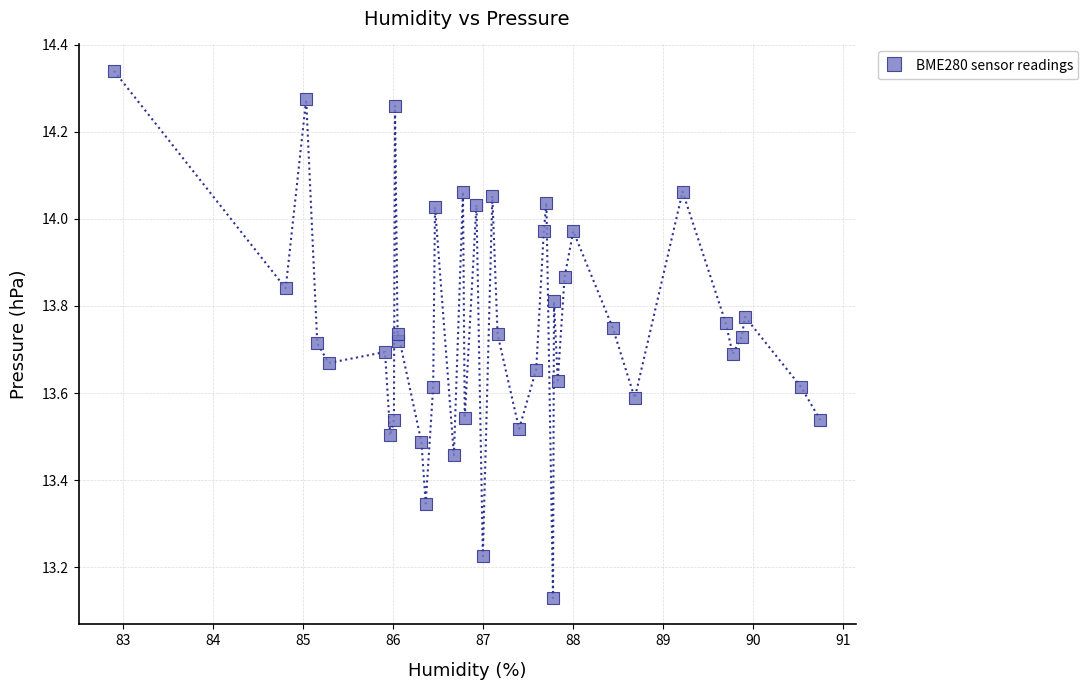

What is the range of Y values (max minus min)?

1.2